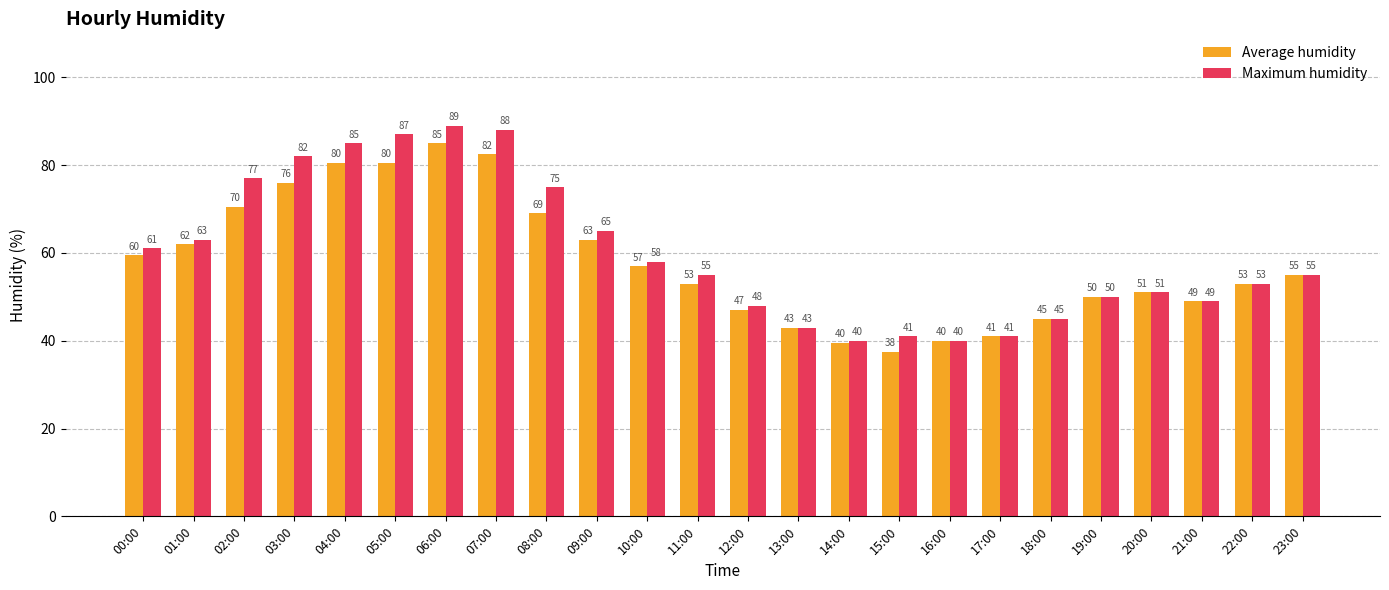

The Average humidity series shows 43.0 at 13:00. True or false?

True